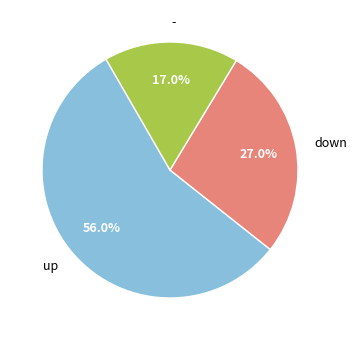

To the nearest percent, what portion does up represent?

56%